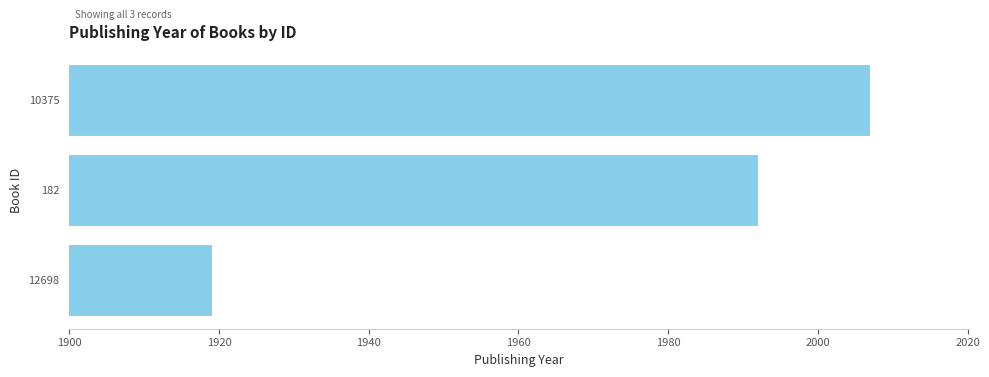

What is the label of the 1st bar from the bottom?

12698